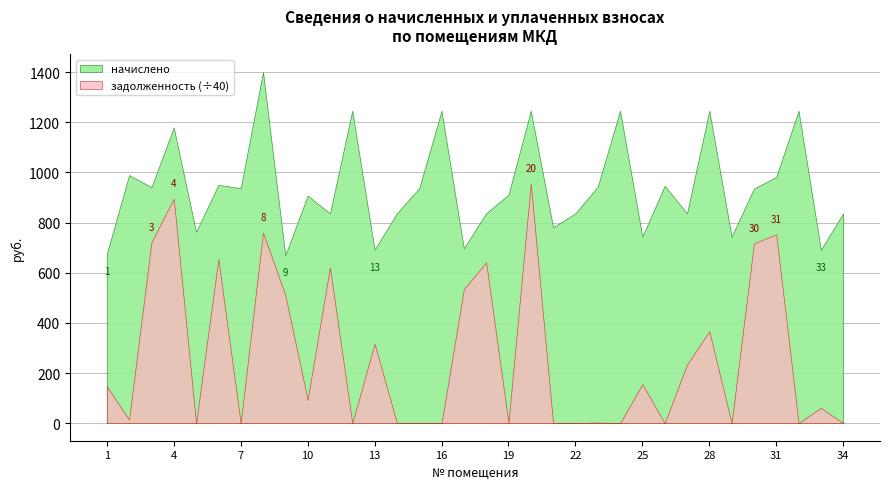

The value of задолженность at 17 is 21388.6. True or false?

True